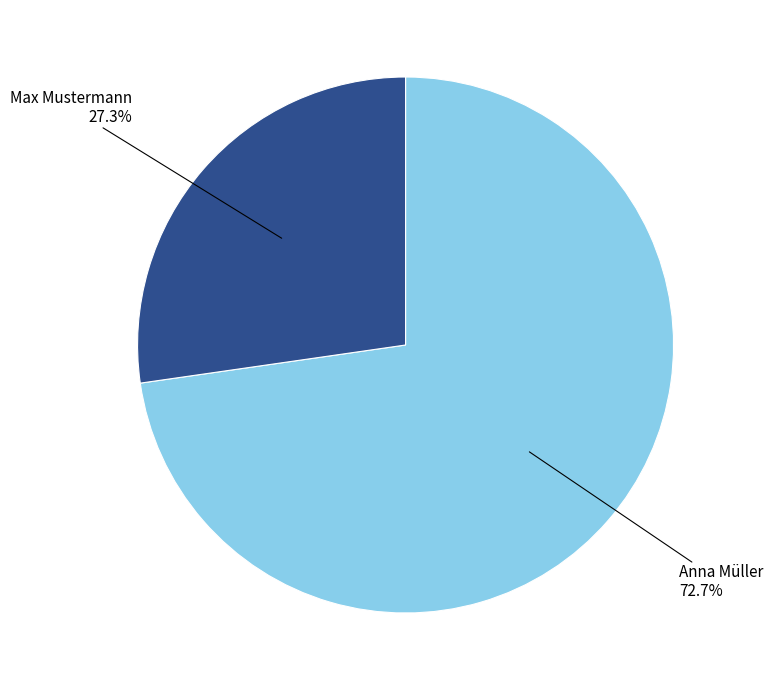

Is there any slice that represents more than half of the pie?

Yes